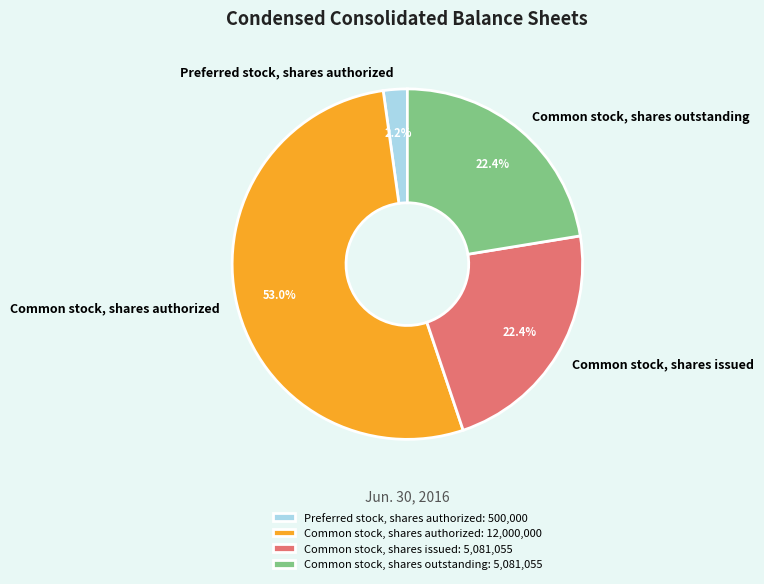

What percentage is the Common stock, shares authorized slice, to the nearest percent?

53%